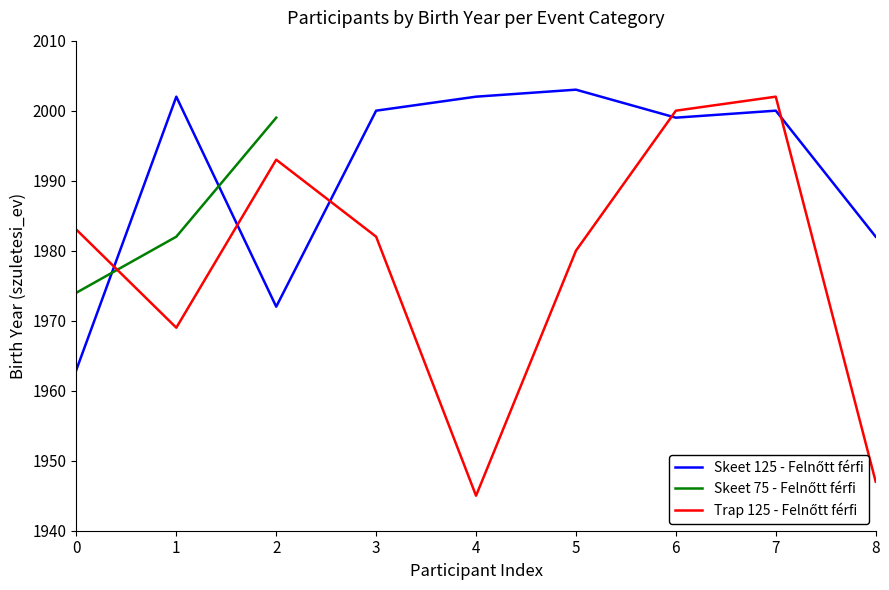

How many intersections are there between Skeet 125 - Felnőtt férfi and Trap 125 - Felnőtt férfi?

5